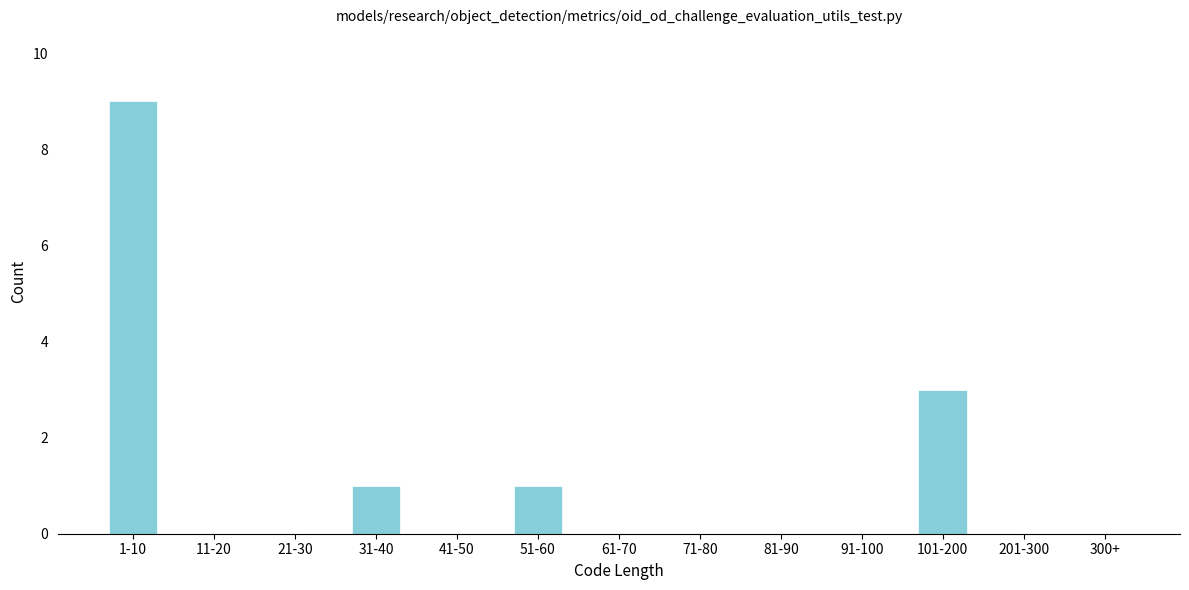

Reading left to right, list all the values displayed in this chart.

1-10=9	11-20=0	21-30=0	31-40=1	41-50=0	51-60=1	61-70=0	71-80=0	81-90=0	91-100=0	101-200=3	201-300=0	300+=0